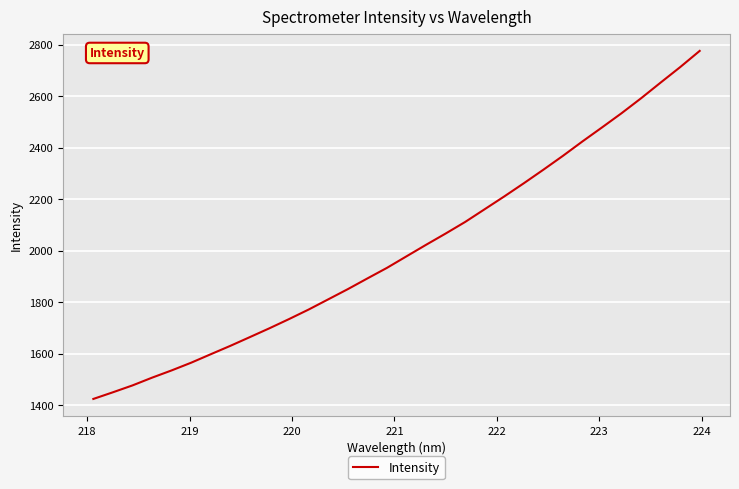

Reading right to left, extract all data points from this chart.

2776.6	2713.5	2653.4	2592.5	2534.3	2479.1	2424.8	2368.7	2314.8	2262.2	2211.0	2161.4	2111.8	2066.7	2023.0	1978.2	1933.3	1892.3	1850.7	1811.0	1771.5	1734.5	1698.8	1664.4	1630.4	1597.8	1565.0	1534.9	1506.7	1476.6	1449.9	1424.0